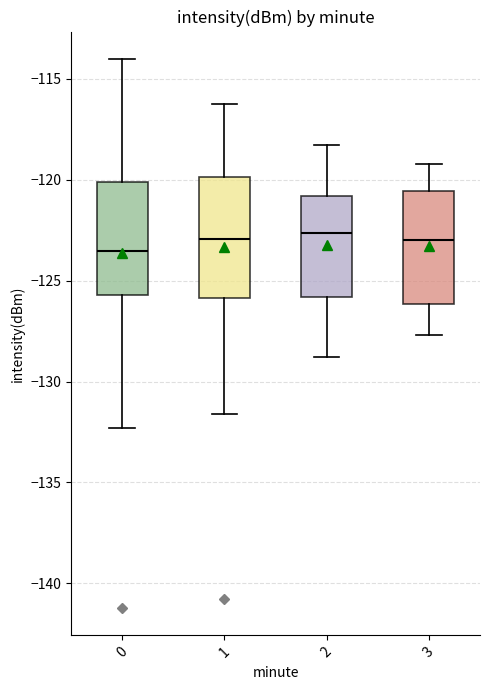

Where does the median line of the box at x = 3 sit on the y-axis? The values are not printed on the chart, so give them approximately, as read against the axis.

-123.0